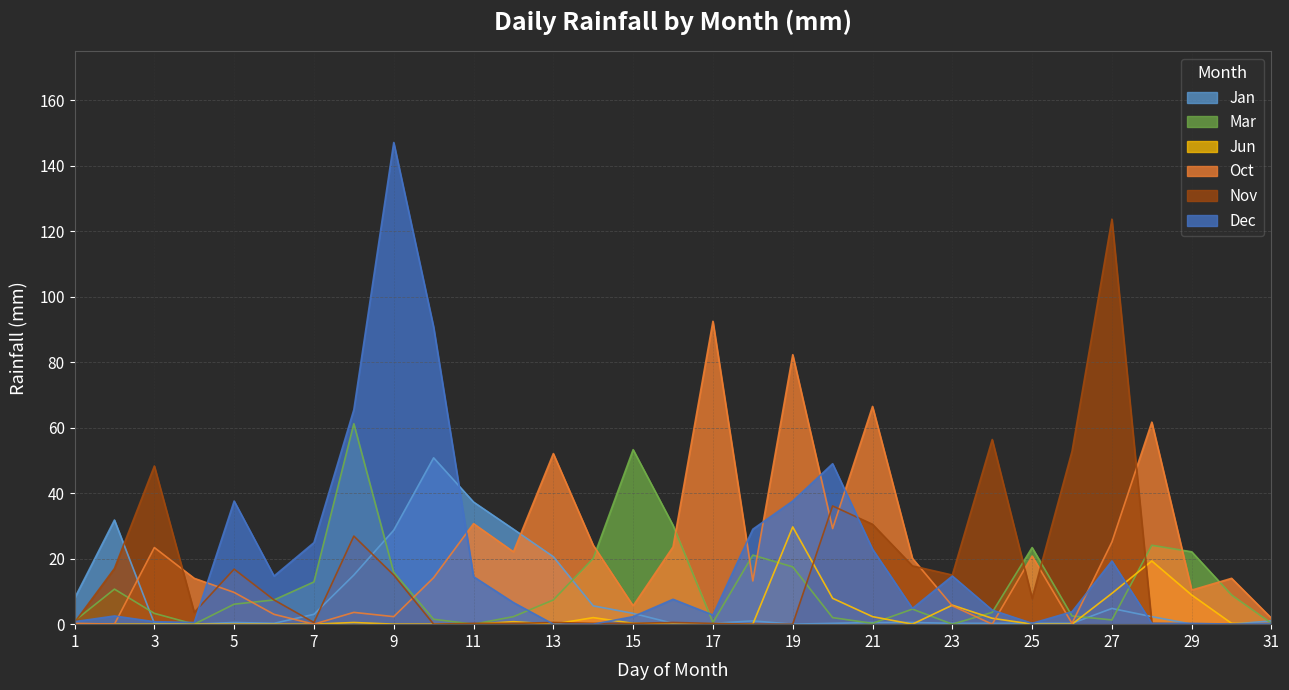

At which category is the sum across all series the highest?

9